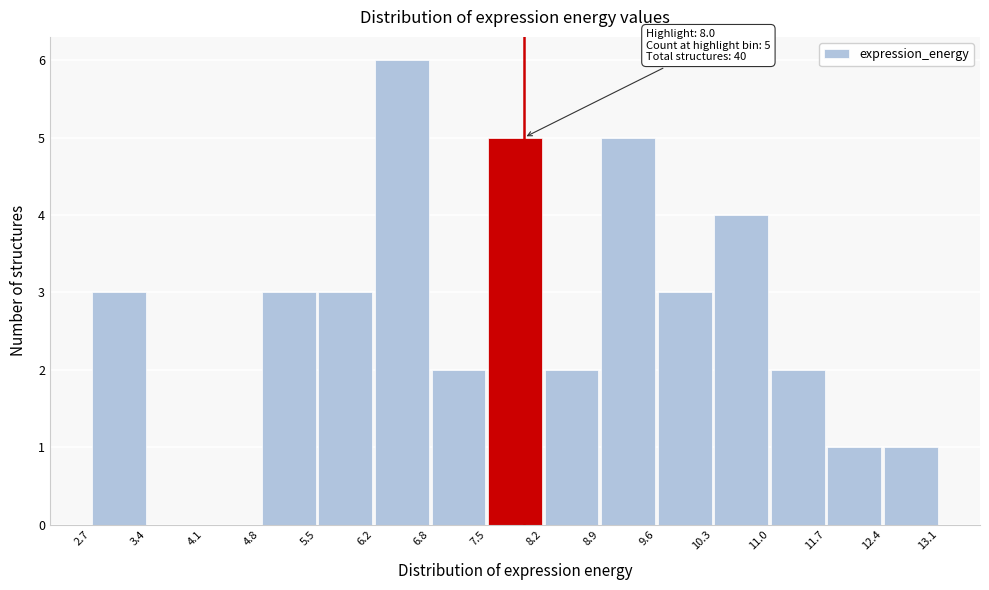

Over which range of the x-axis is the bar tallest?

6.2 to 6.8